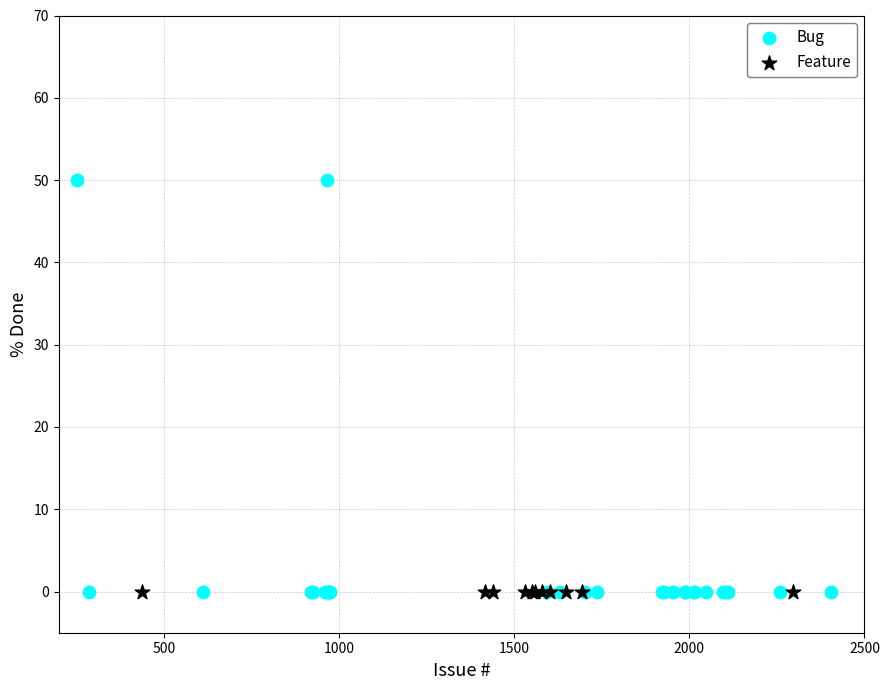

Which series contains the highest Y value?

Bug